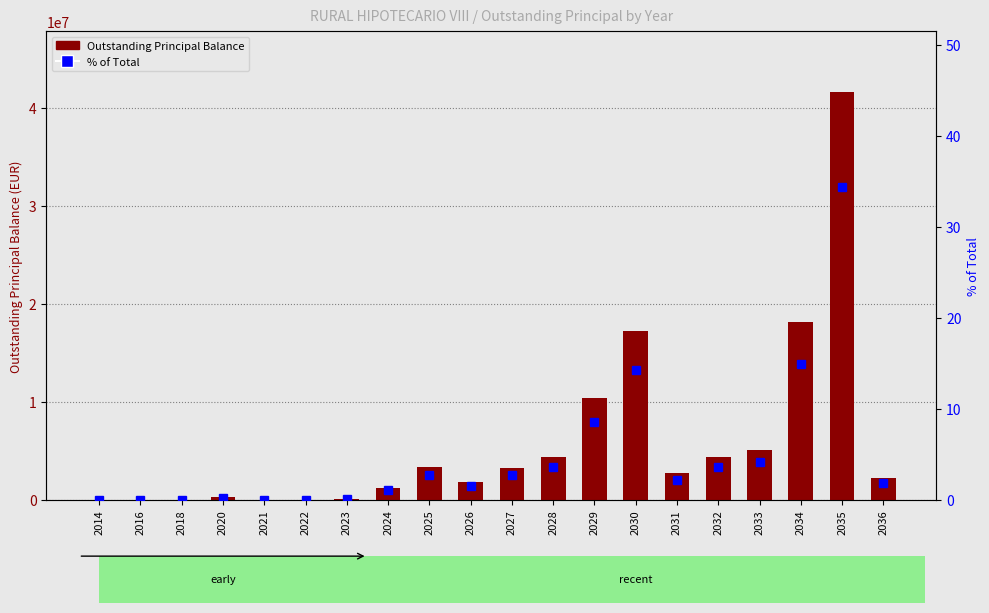

Reading left to right, extract all data points from this chart.

Outstanding Principal Balance: 2014=13177.4	2016=6071.6	2018=14863.3	2020=255728.1	2021=21.2	2022=219.7	2023=125515.5	2024=1263151.4	2025=3311407.4	2026=1846439.6	2027=3284583.4	2028=4363411.5	2029=10410296.4	2030=17236177.9	2031=2696440.4	2032=4335658.7	2033=5087433.2	2034=18152937.6	2035=41603507.2	2036=2196417.2
% of Total: 2014=0.0	2016=0.0	2018=0.0	2020=0.2	2021=0.0	2022=0.0	2023=0.1	2024=1.0	2025=2.7	2026=1.5	2027=2.7	2028=3.6	2029=8.6	2030=14.2	2031=2.2	2032=3.6	2033=4.2	2034=15.0	2035=34.4	2036=1.8